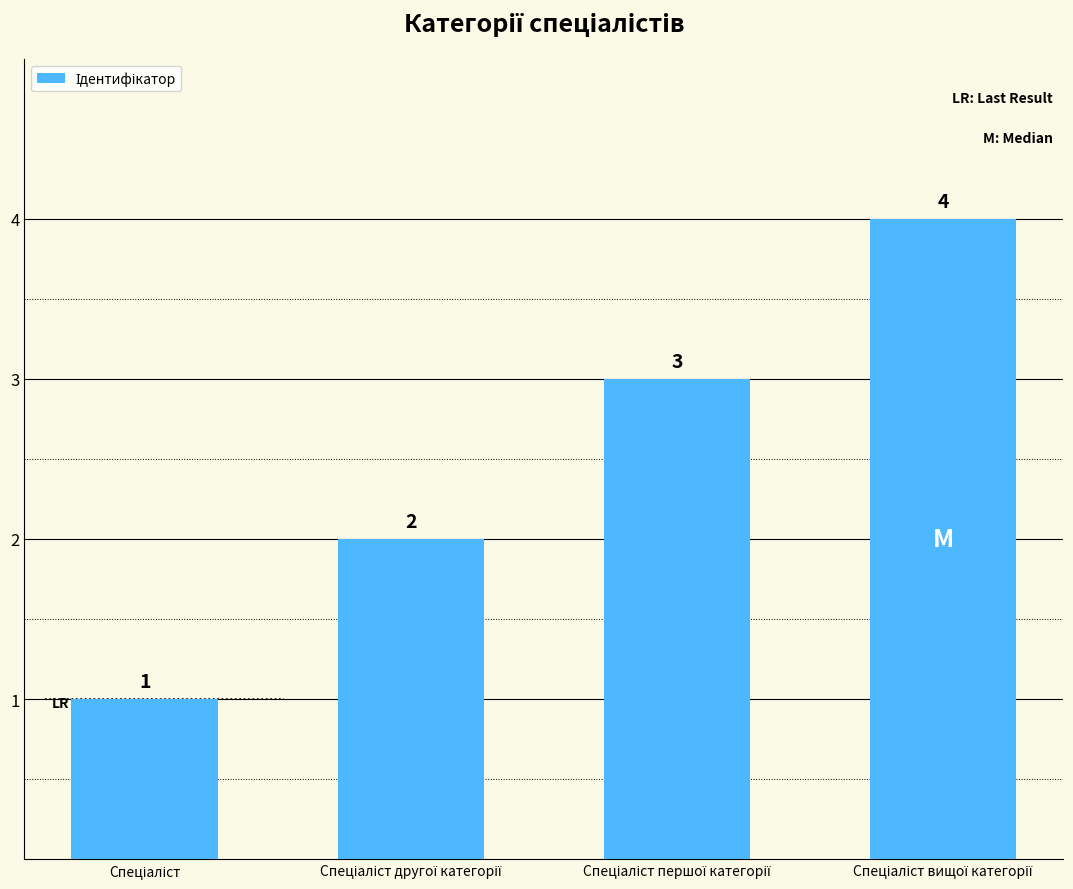

What is the sum of all values?

10